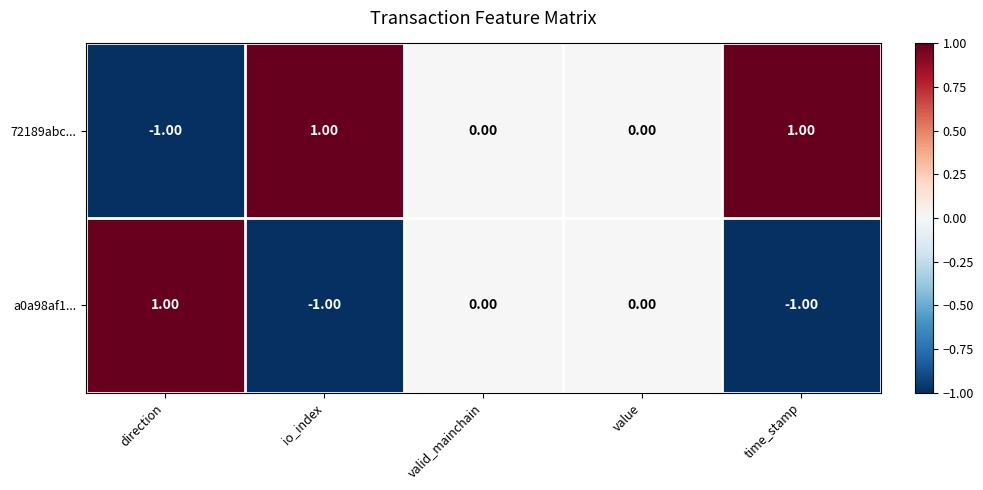

What is the smallest value displayed?

-1